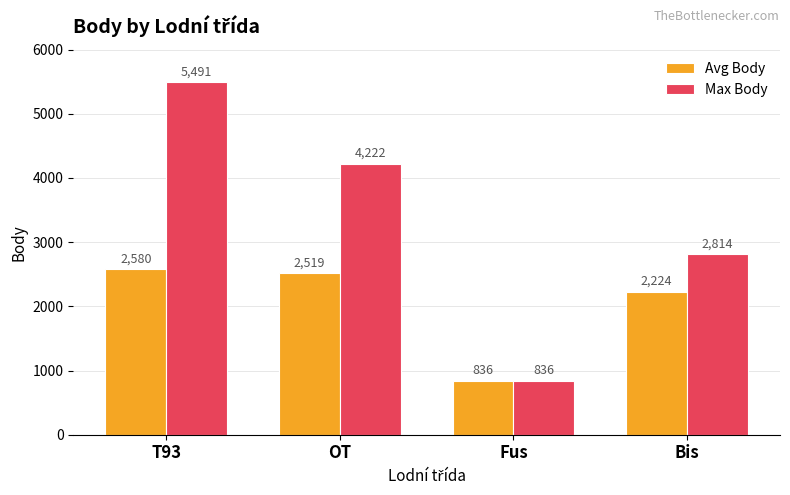

How many bars are there in total?

8